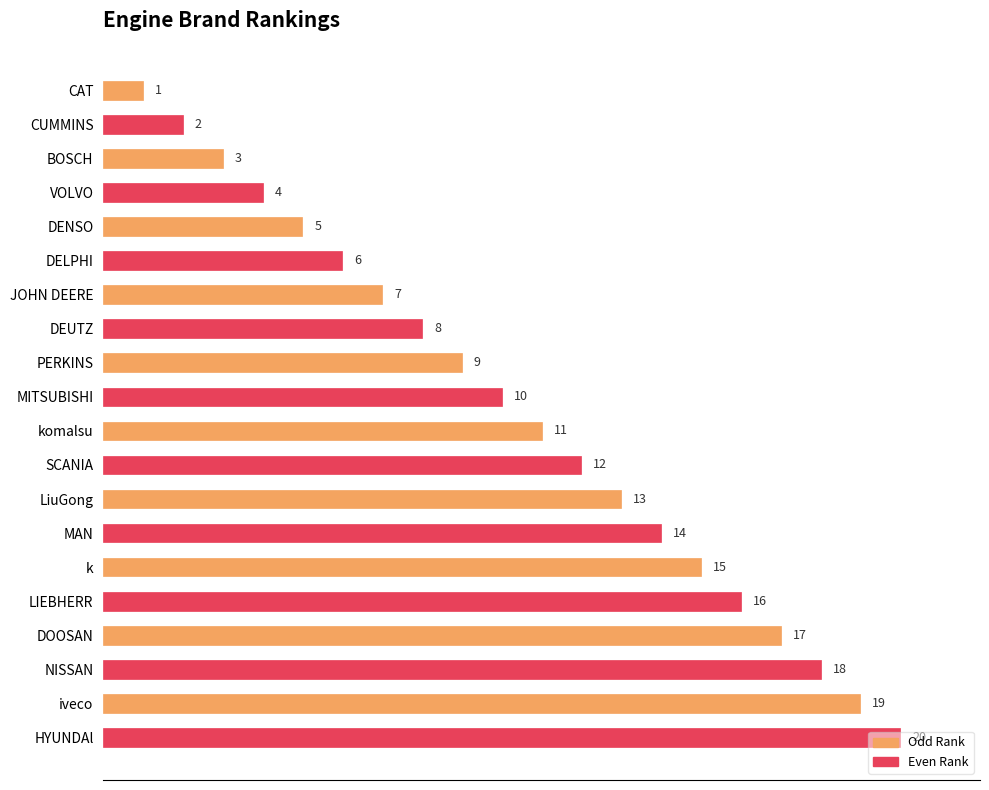

What position from the bottom is VOLVO?

17